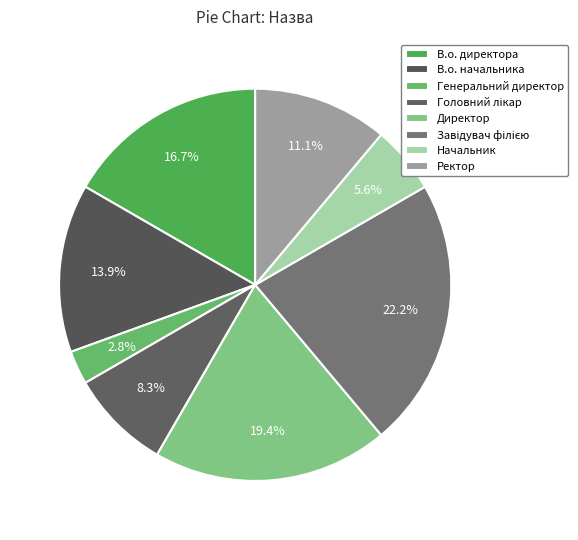

True or false: В.о. начальника accounts for 2% of the total.

False